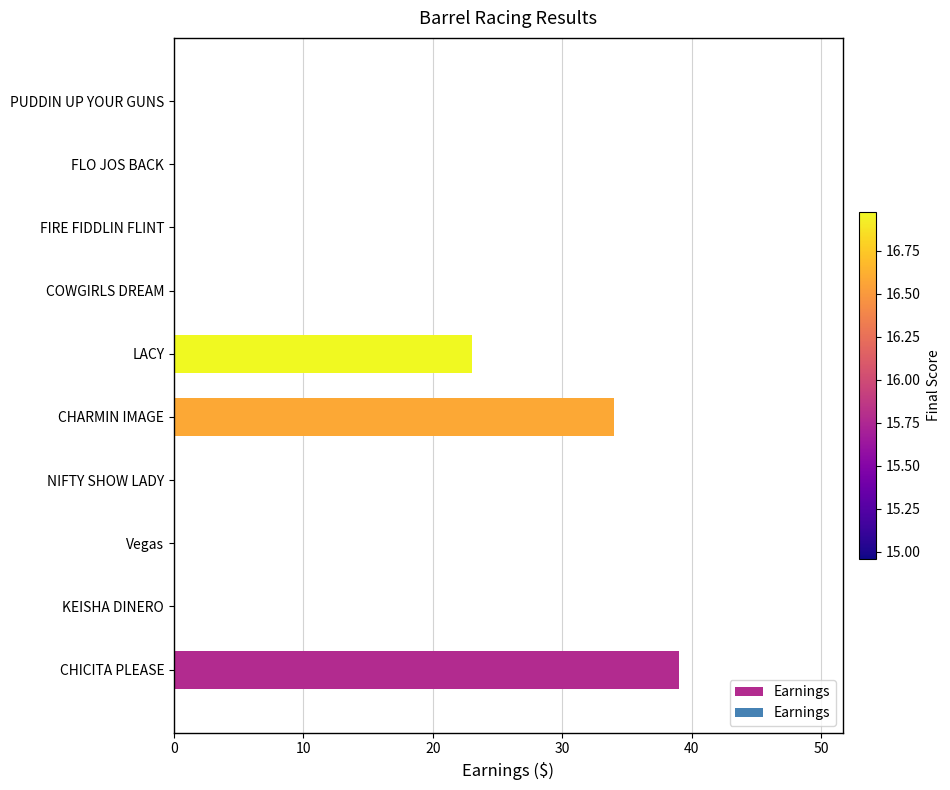

How many data points does each series have?

10